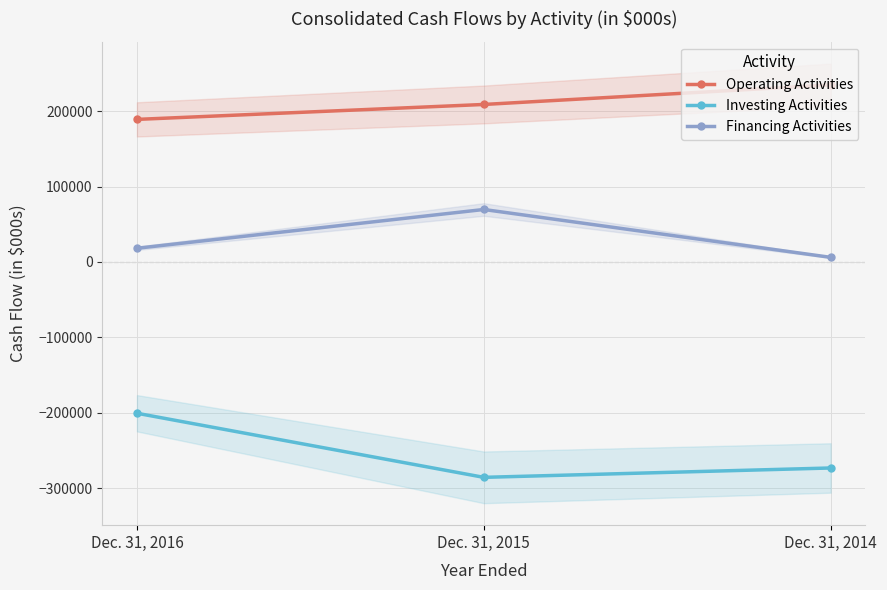

Count the Operating Activities values in the range 188903 to 234604.

3